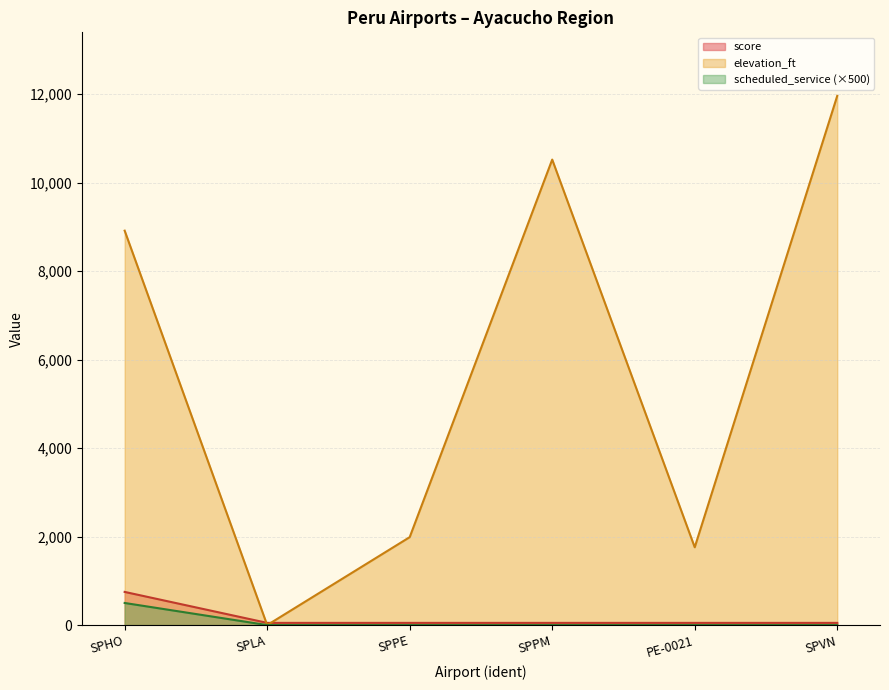

How many categories are shown in the chart?

6